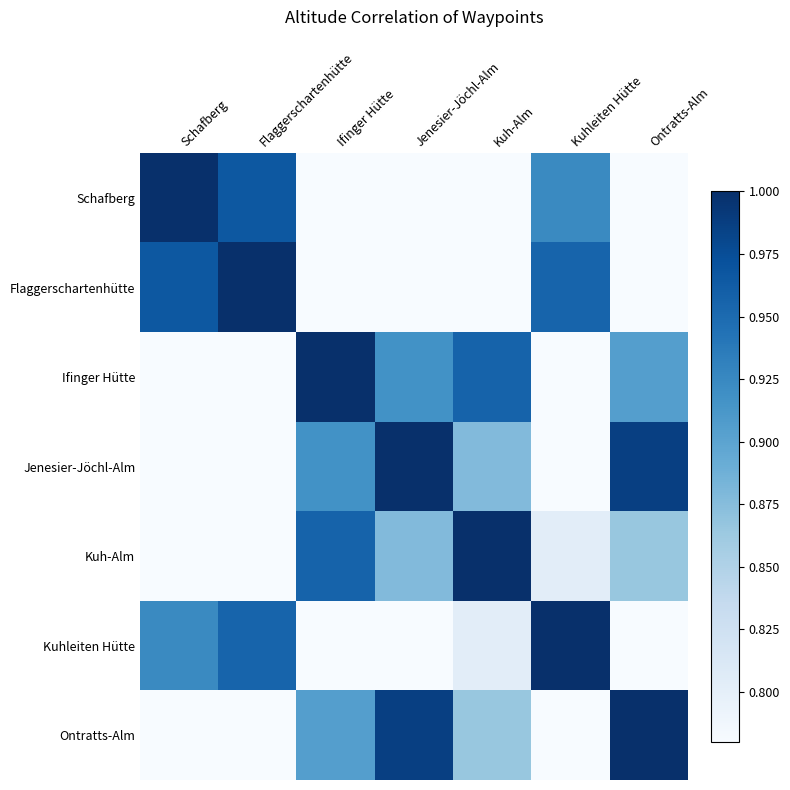

At which category is the sum across all series the highest?

Kuh-Alm